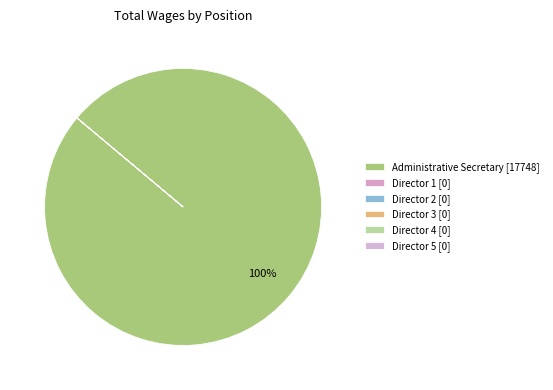

How many slices are in this pie chart?

6